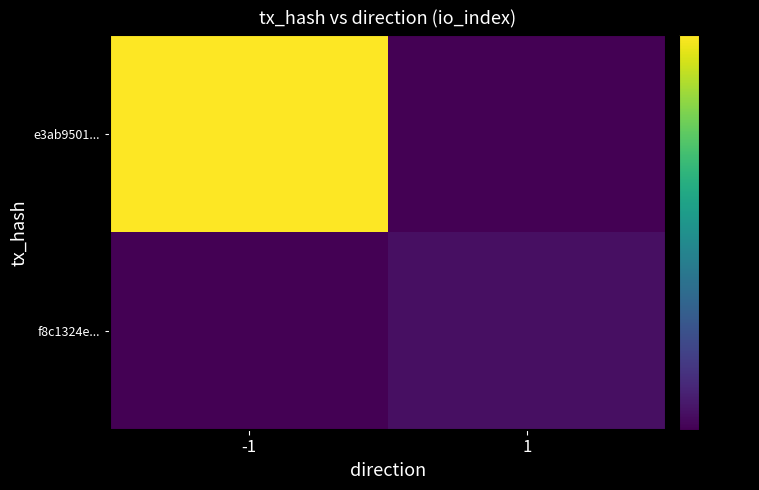

Which series has the widest spread of values?

e3ab9501...